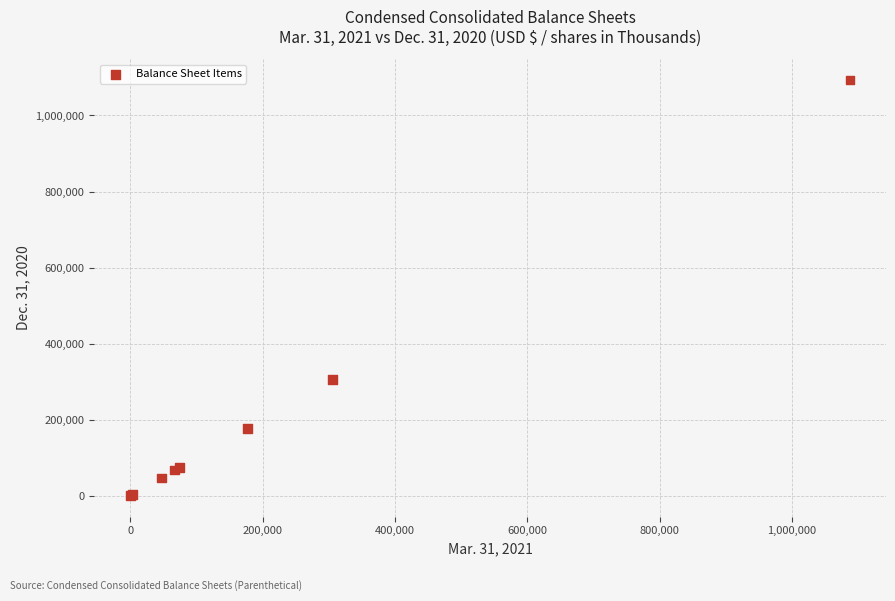

What Y value in the scatter plot is closest to 546674?

305000.0